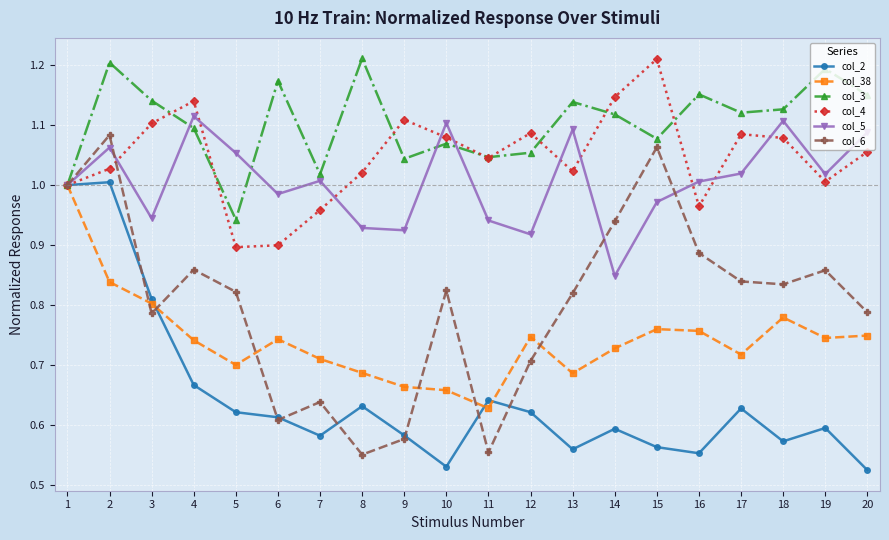

The col_4 series shows 1.1 at 12. True or false?

True